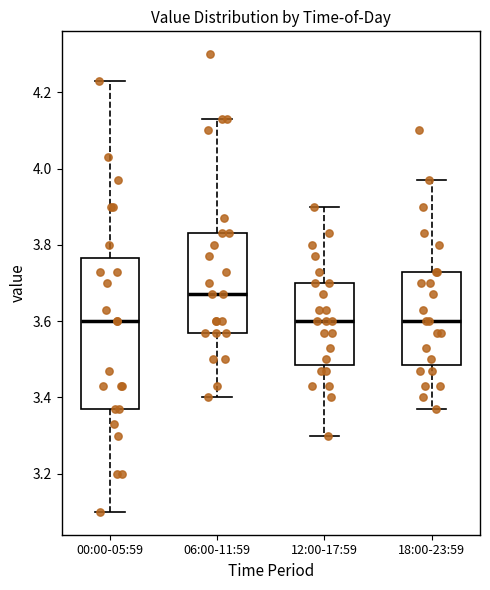

Reading left to right, read every box against the y-axis: the position of its median line, the range the box covers, and the ends of its whiskers. The values are not printed on the chart, so give them approximately, as read against the axis.

00:00-05:59: median 3.60, box 3.38 to 3.76, whiskers 3.10 to 4.24
06:00-11:59: median 3.68, box 3.58 to 3.84, whiskers 3.40 to 4.14
12:00-17:59: median 3.60, box 3.48 to 3.70, whiskers 3.30 to 3.90
18:00-23:59: median 3.60, box 3.48 to 3.74, whiskers 3.38 to 3.98